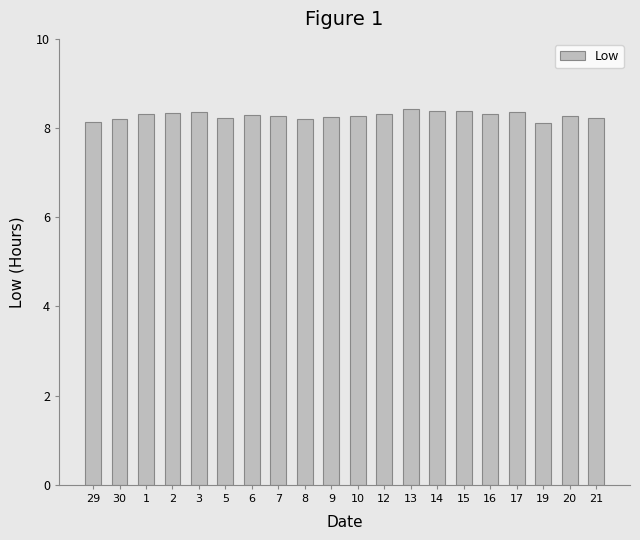

How many values are between 8 and 9?

20